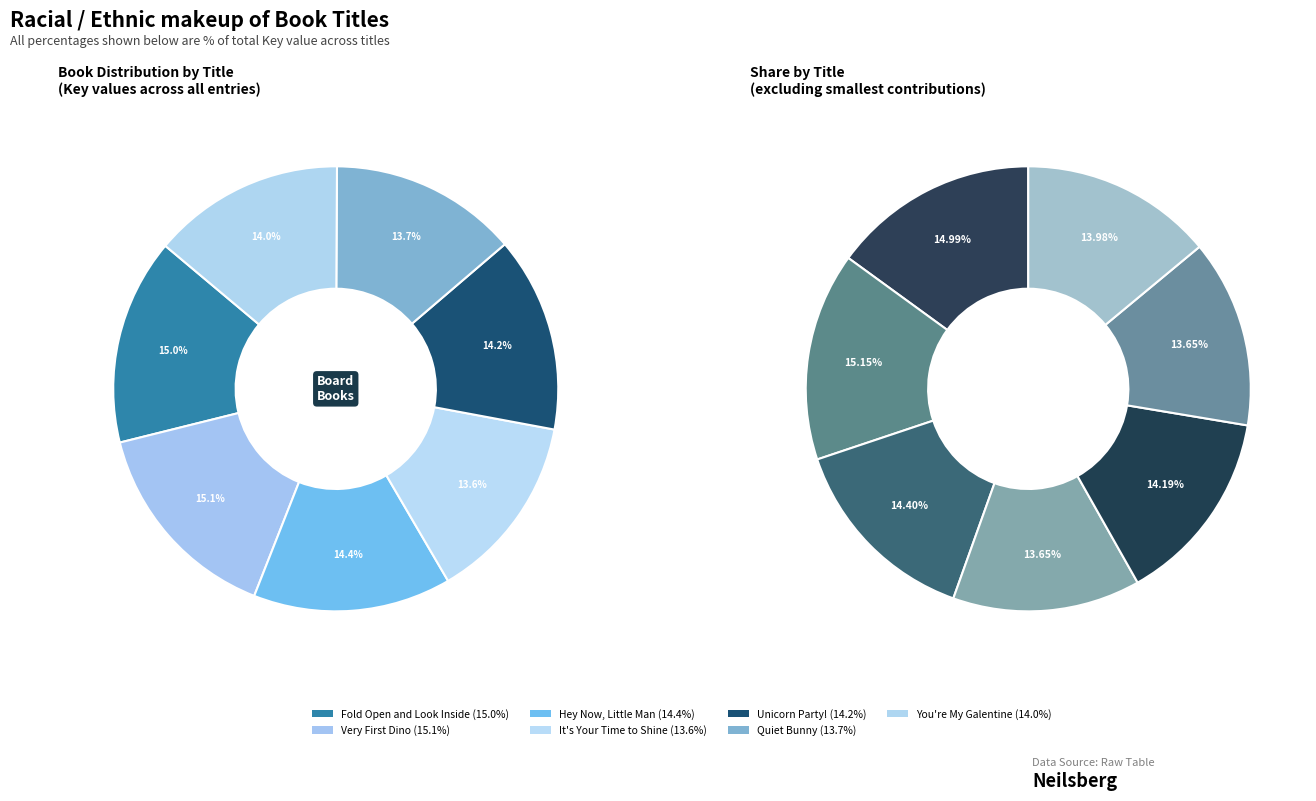

Count the number of slices in the pie.

7